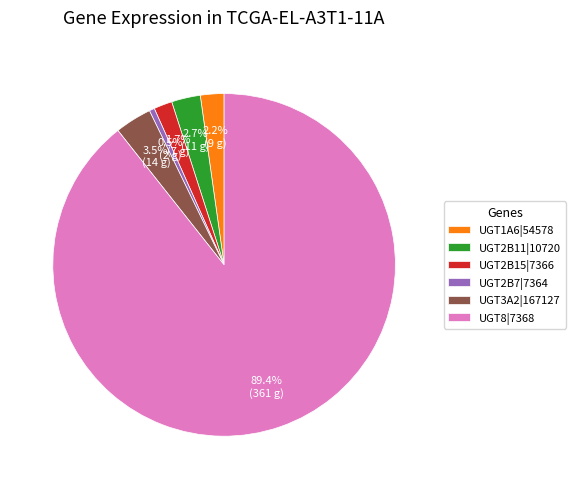

Which category has the smallest portion of the pie?

UGT2B7|7364